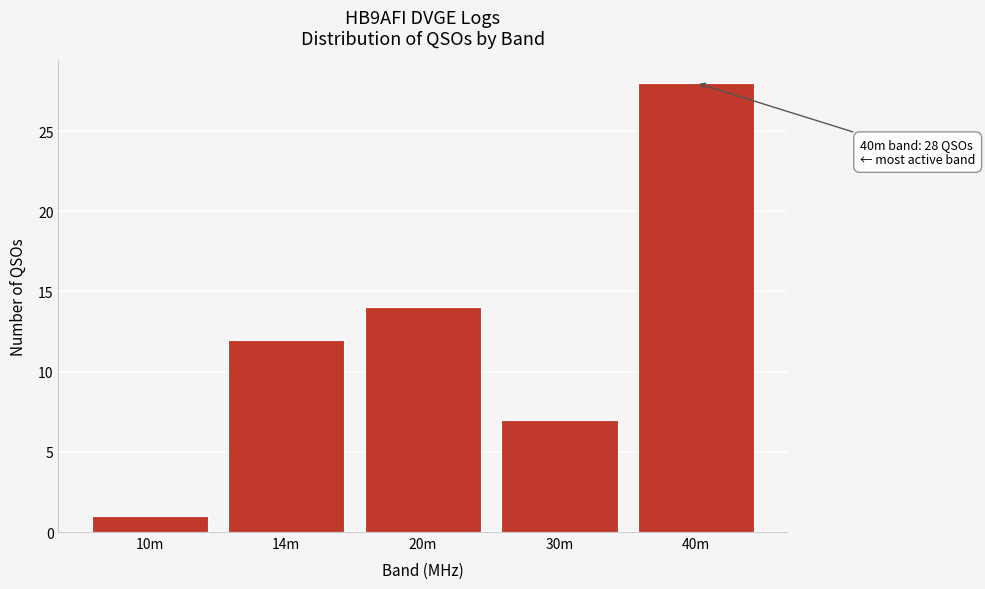

Reading right to left, list all the values displayed in this chart.

28	7	14	12	1